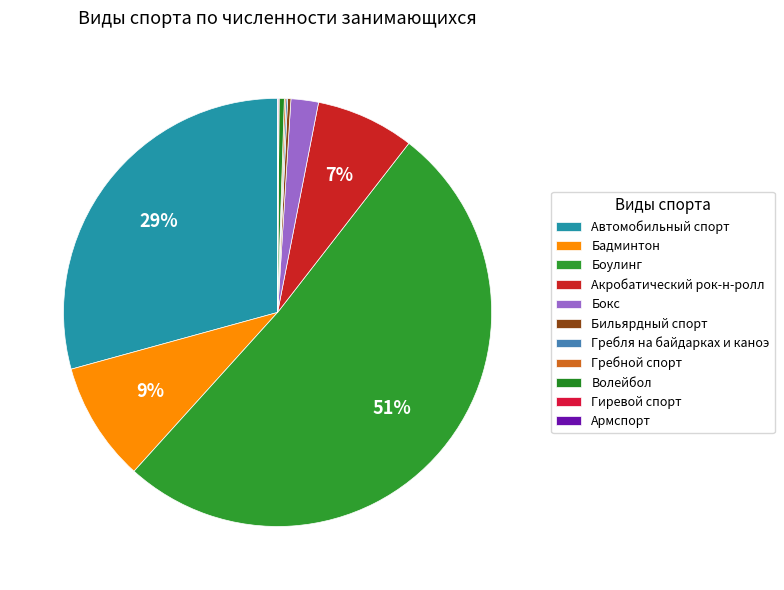

Does Боулинг account for over 50% of the chart?

Yes